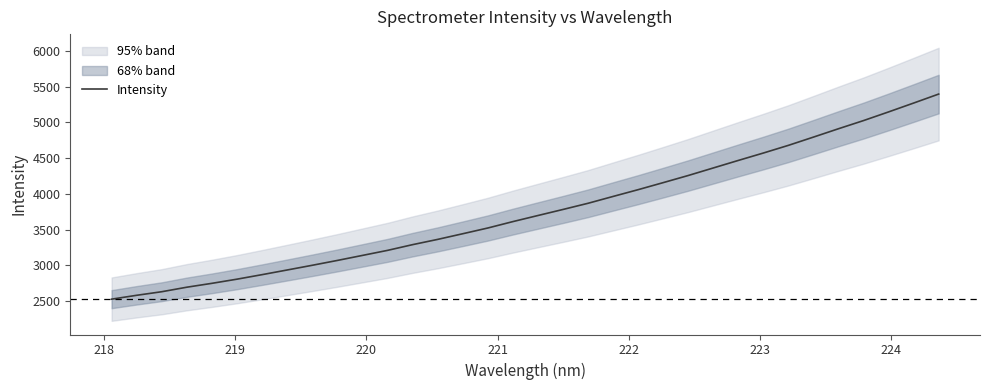

What is the highest value of the Intensity series?

5395.5